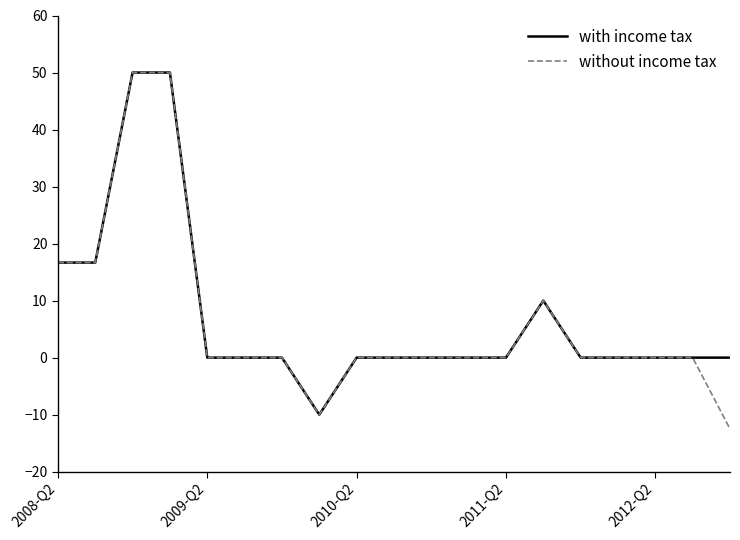

What is the minimum value for without income tax?

-12.5